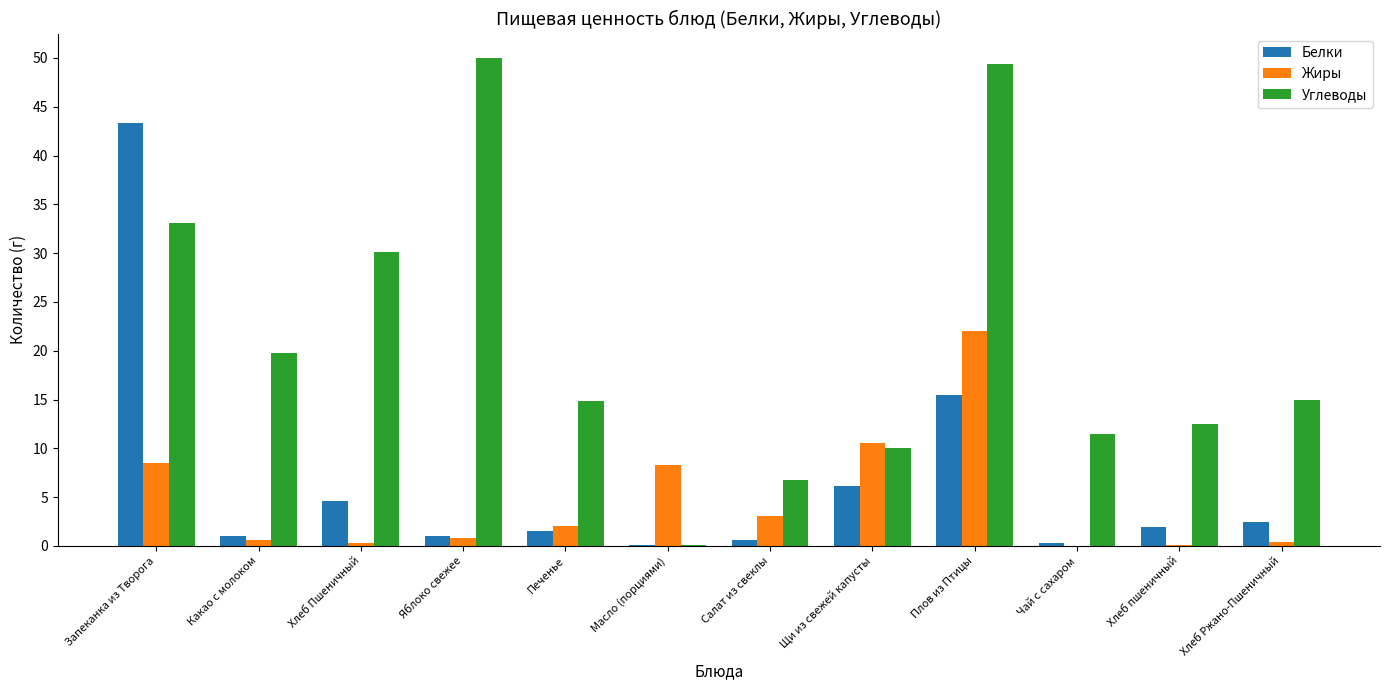

What is the greatest value displayed?

50.0